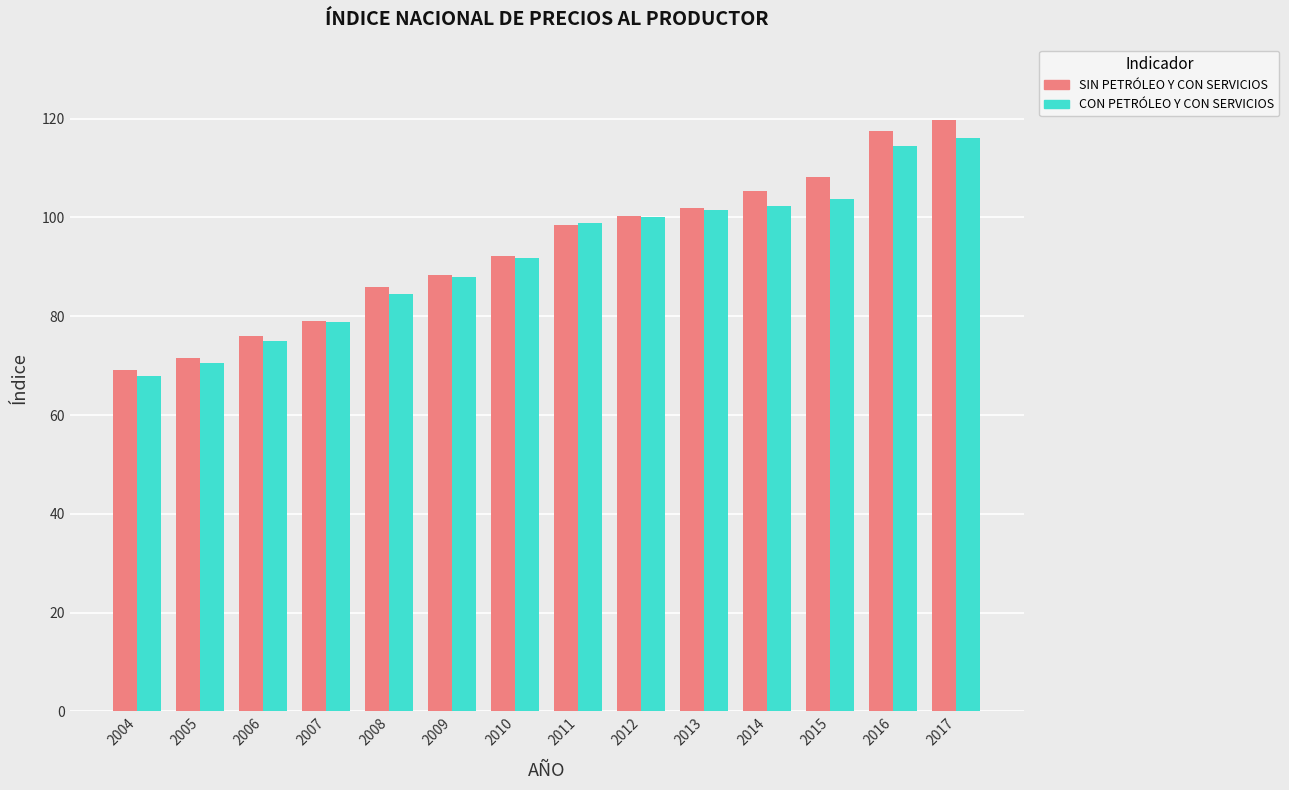

What is the total value across all series at 2009?

176.2